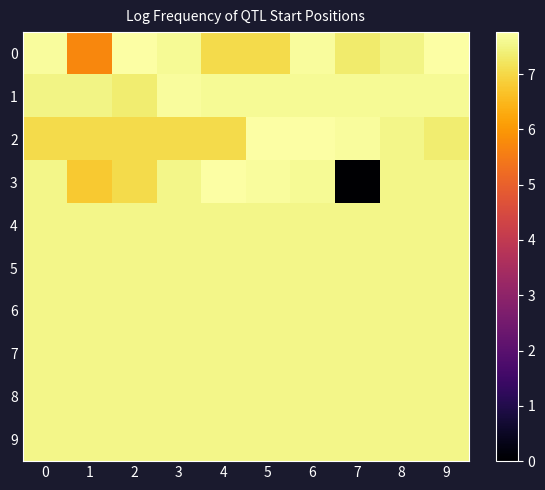

Which label corresponds to the largest value in the chart?

4